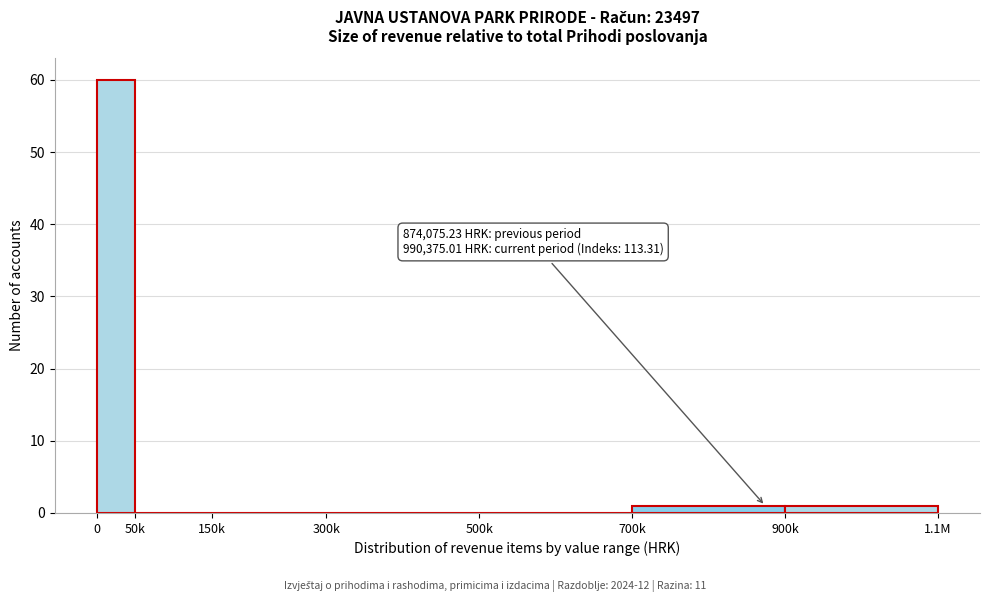

Reading right to left, extract all data points from this chart.

900k=1	700k=1	500k=0	300k=0	150k=0	50k=0	0=60